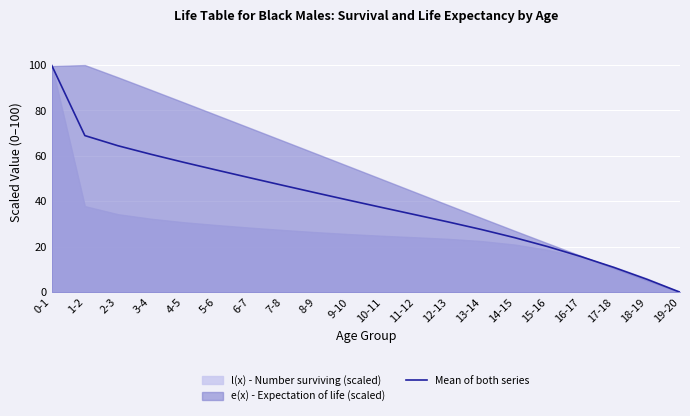

Reading left to right, list all the values displayed in this chart.

99.8	69.0	64.5	60.7	57.1	53.7	50.3	47.0	43.7	40.4	37.2	34.1	30.9	27.6	24.0	20.1	15.7	10.9	5.7	0.0